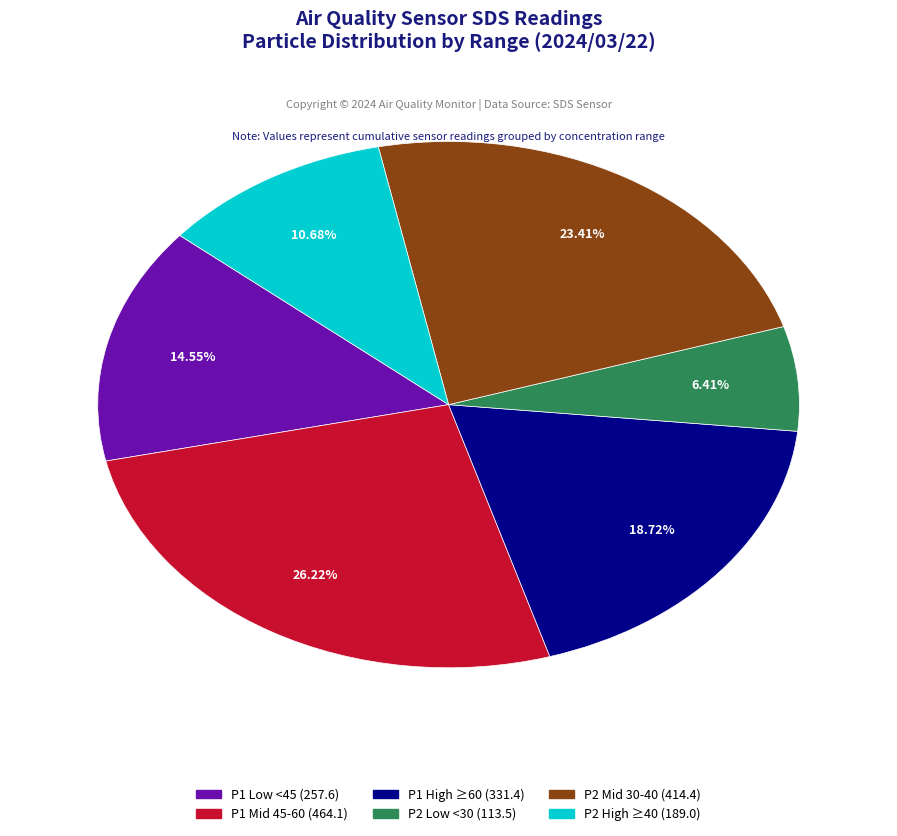

How many slices are in this pie chart?

6